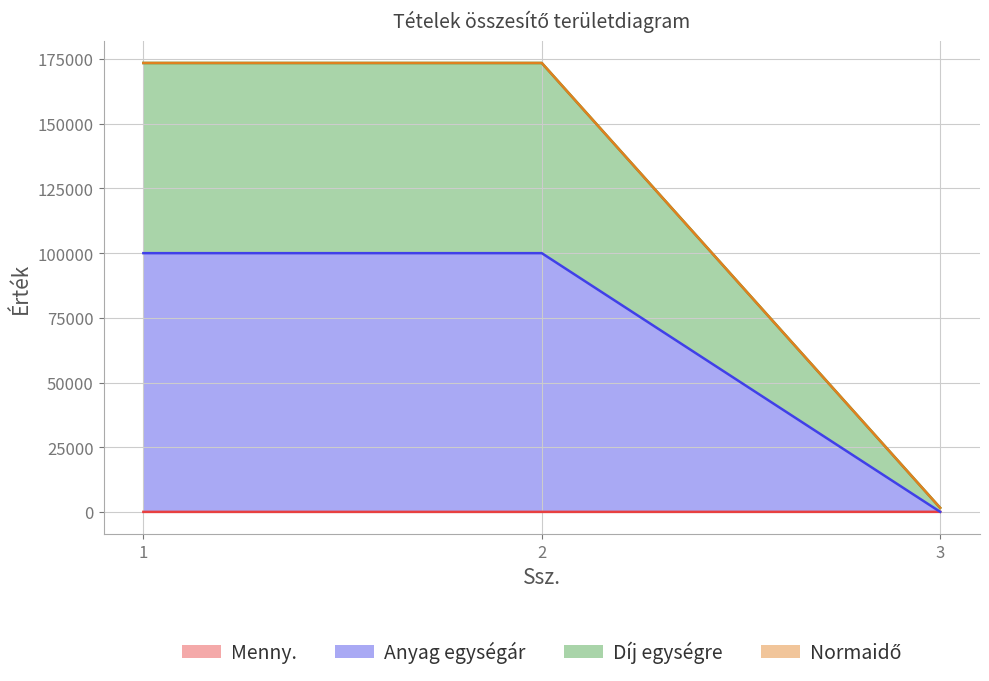

What is the difference between the highest and lowest values at 3?

1540.2